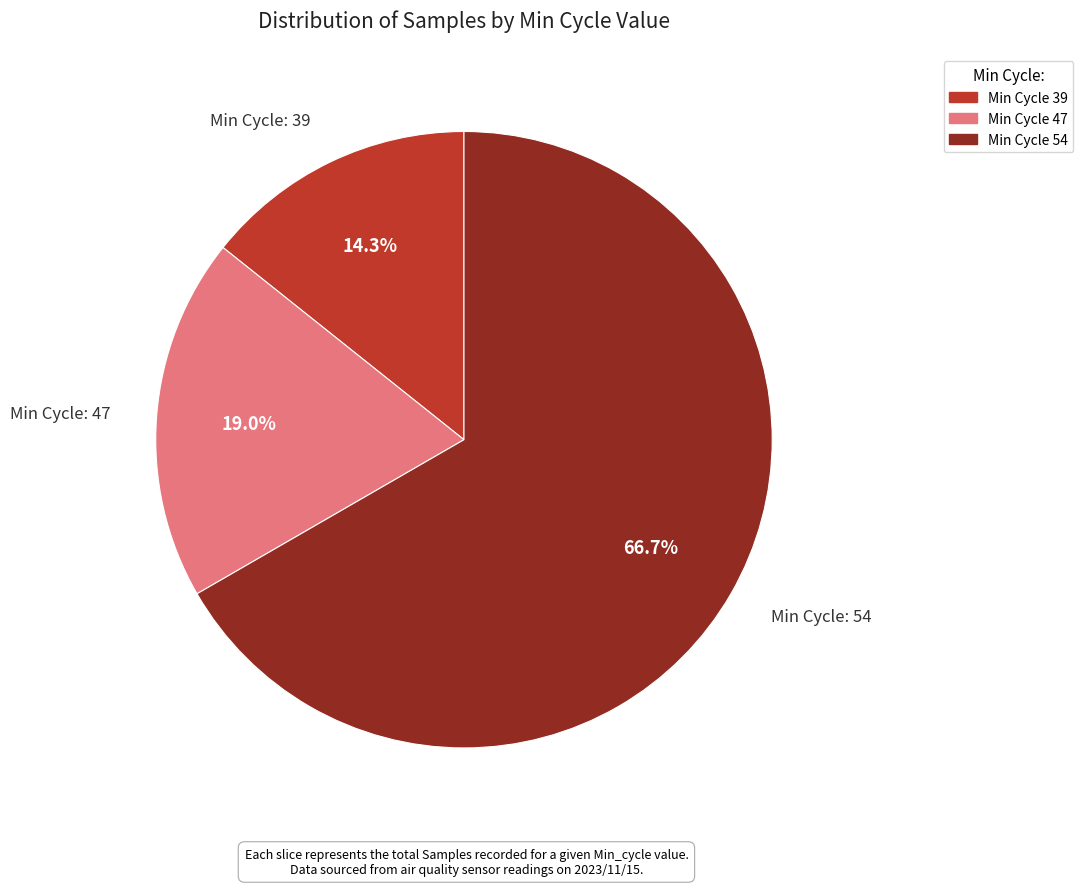

Is there any slice that represents more than half of the pie?

Yes